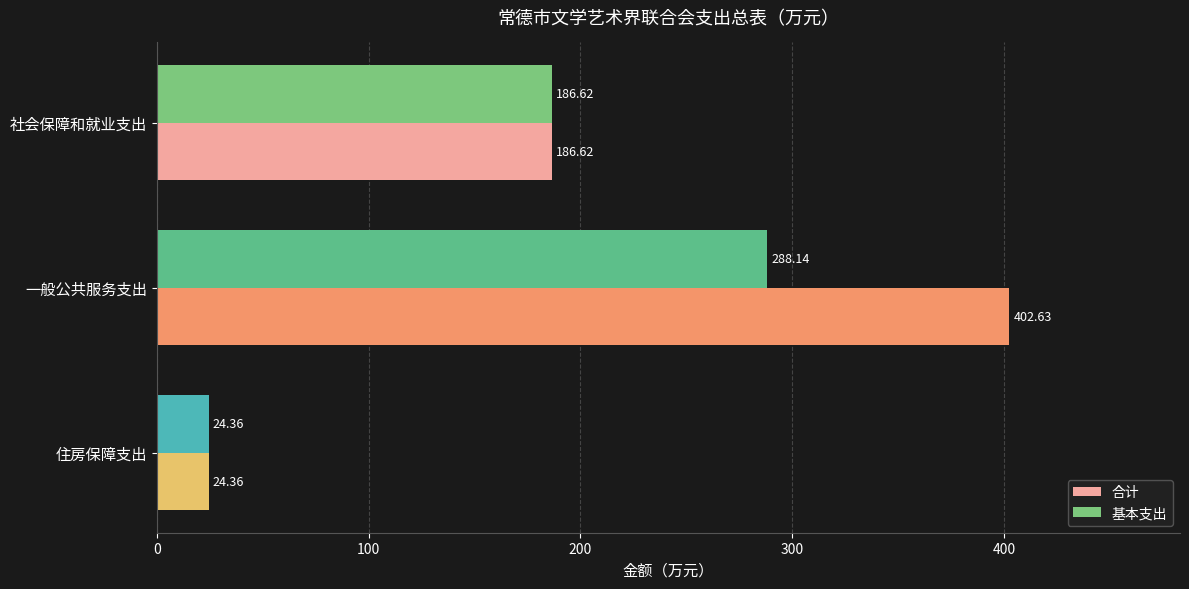

Between 社会保障和就业支出 and 一般公共服务支出, which series saw the biggest shift?

合计